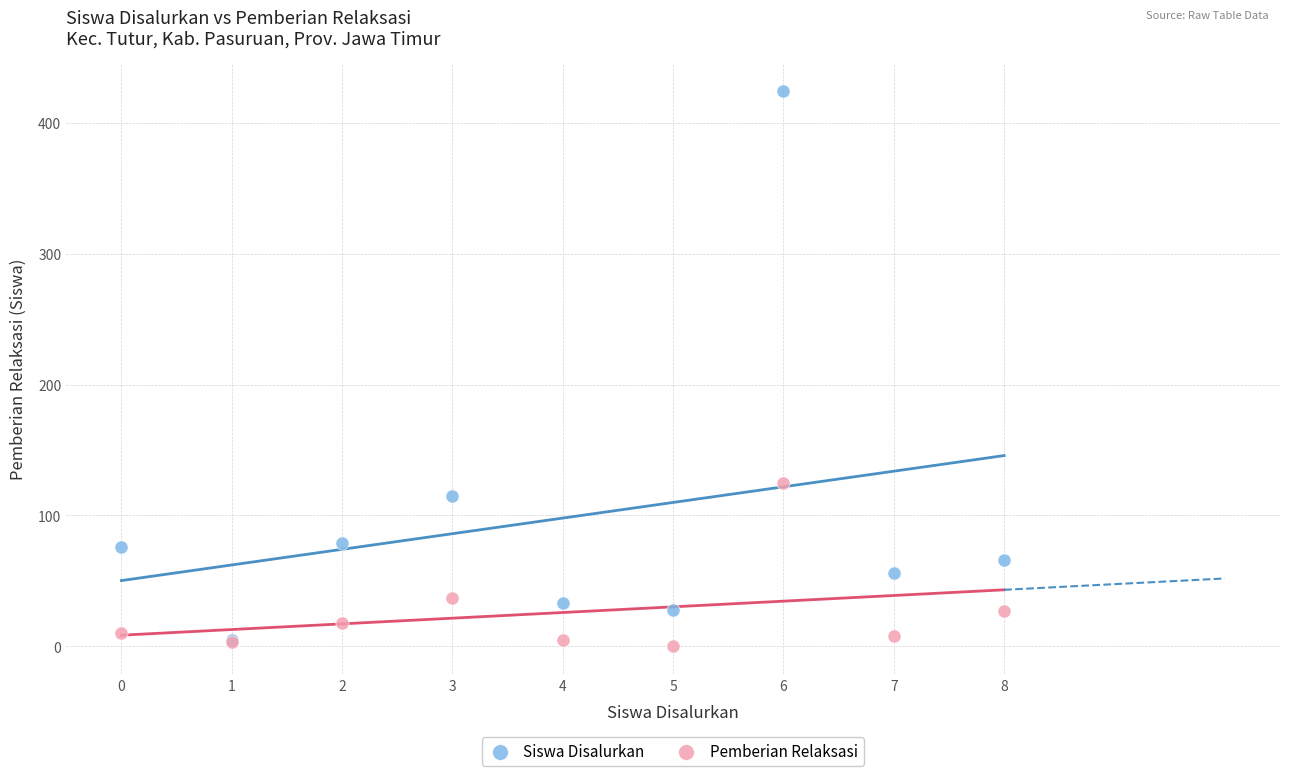

In the Siswa Disalurkan series, what Y value is closest to 214?

115